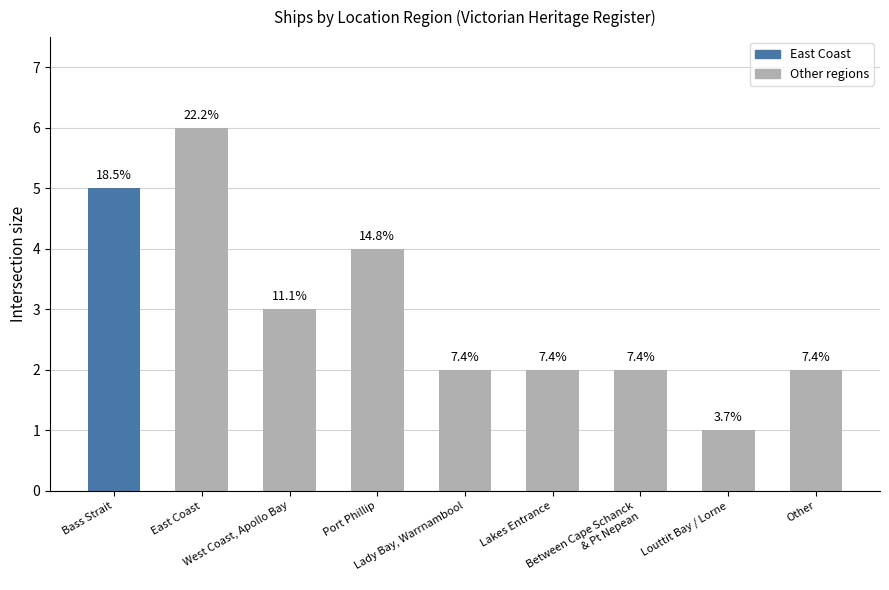

Reading left to right, list all the values displayed in this chart.

Bass Strait=5	East Coast=6	West Coast, Apollo Bay=3	Port Phillip=4	Lady Bay, Warrnambool=2	Lakes Entrance=2	Between Cape Schanck
& Pt Nepean=2	Louttit Bay / Lorne=1	Other=2